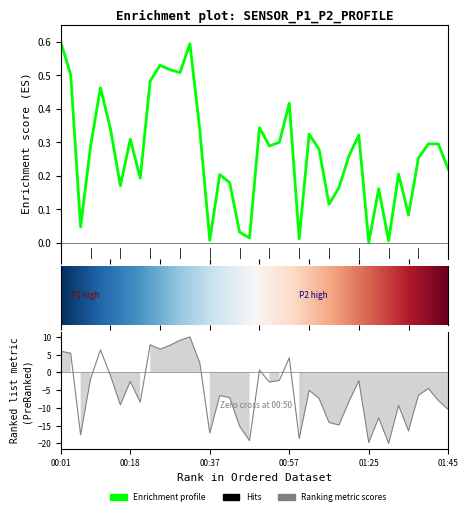

What is the value of the 23rd point from the left?

0.3